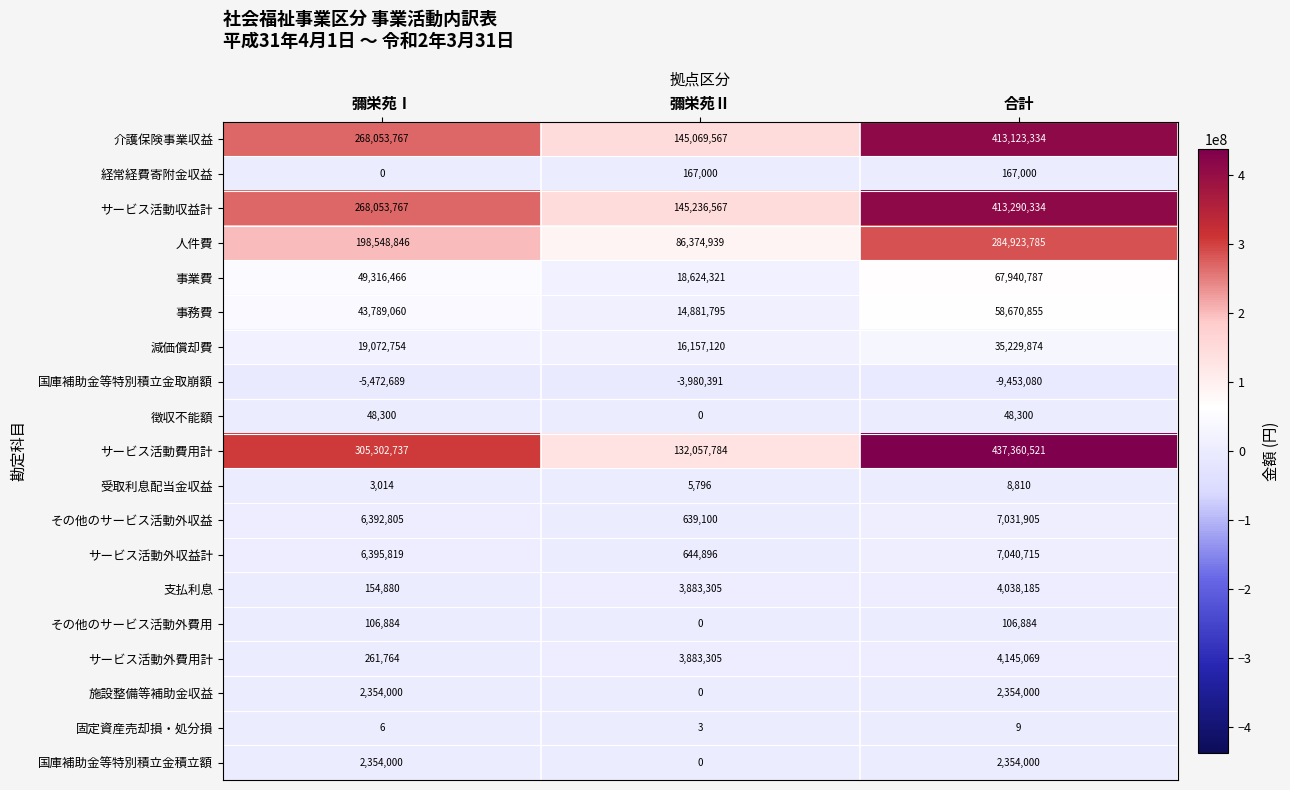

How many series are shown in this chart?

19